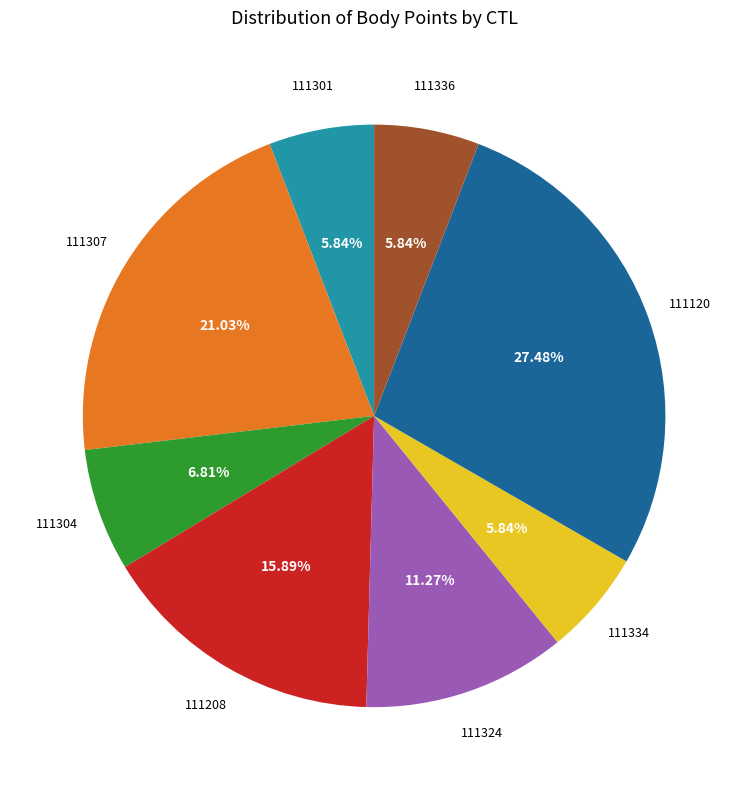

Count the number of slices in the pie.

8